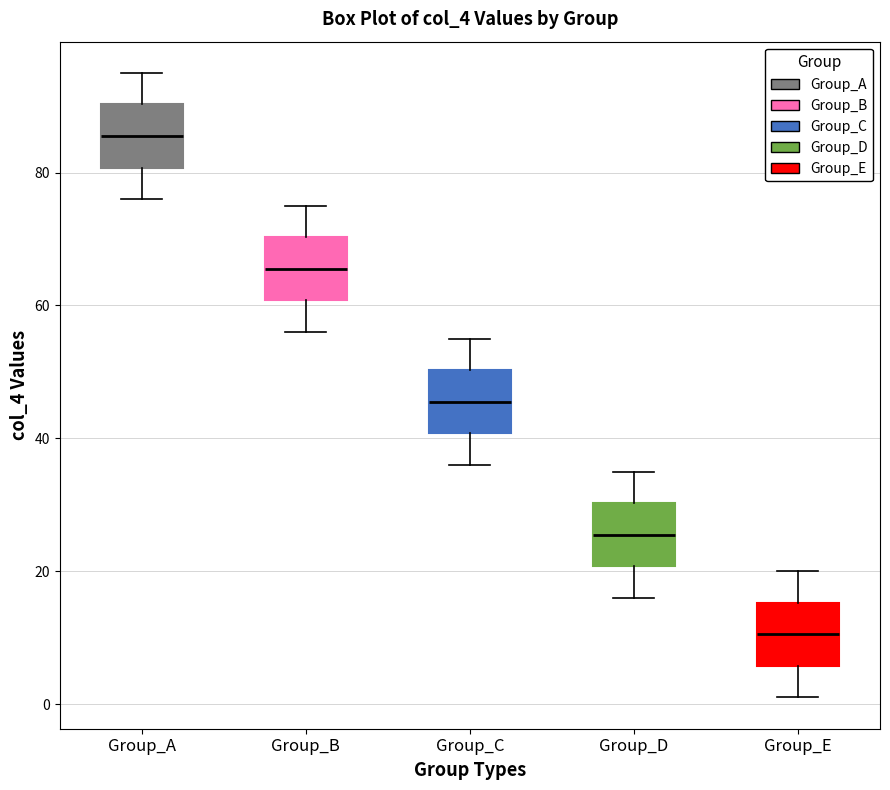

Reading left to right, transcribe this box plot: for each box, give where its median line is, the range the box spans, and where its two whiskers end, as read against the y-axis. The values are not printed on the chart, so give them approximately, as read against the axis.

Group_A: median 86, box 80 to 90, whiskers 76 to 96
Group_B: median 66, box 60 to 70, whiskers 56 to 76
Group_C: median 46, box 40 to 50, whiskers 36 to 56
Group_D: median 26, box 20 to 30, whiskers 16 to 36
Group_E: median 10, box 6 to 16, whiskers 2 to 20